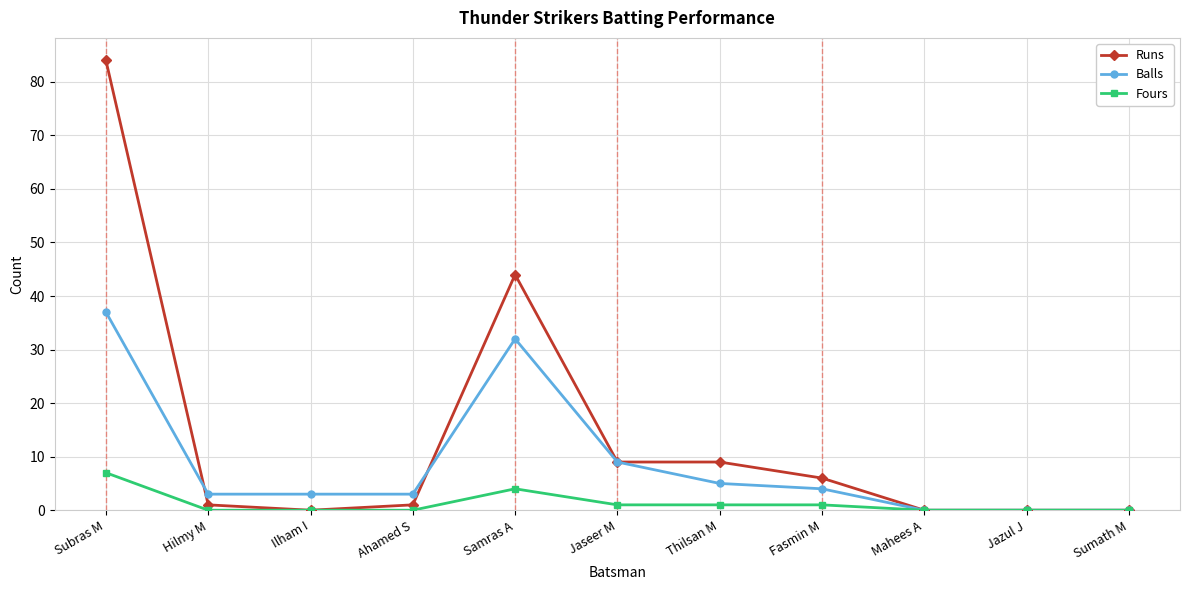

At which category is the sum across all series the highest?

Subras M